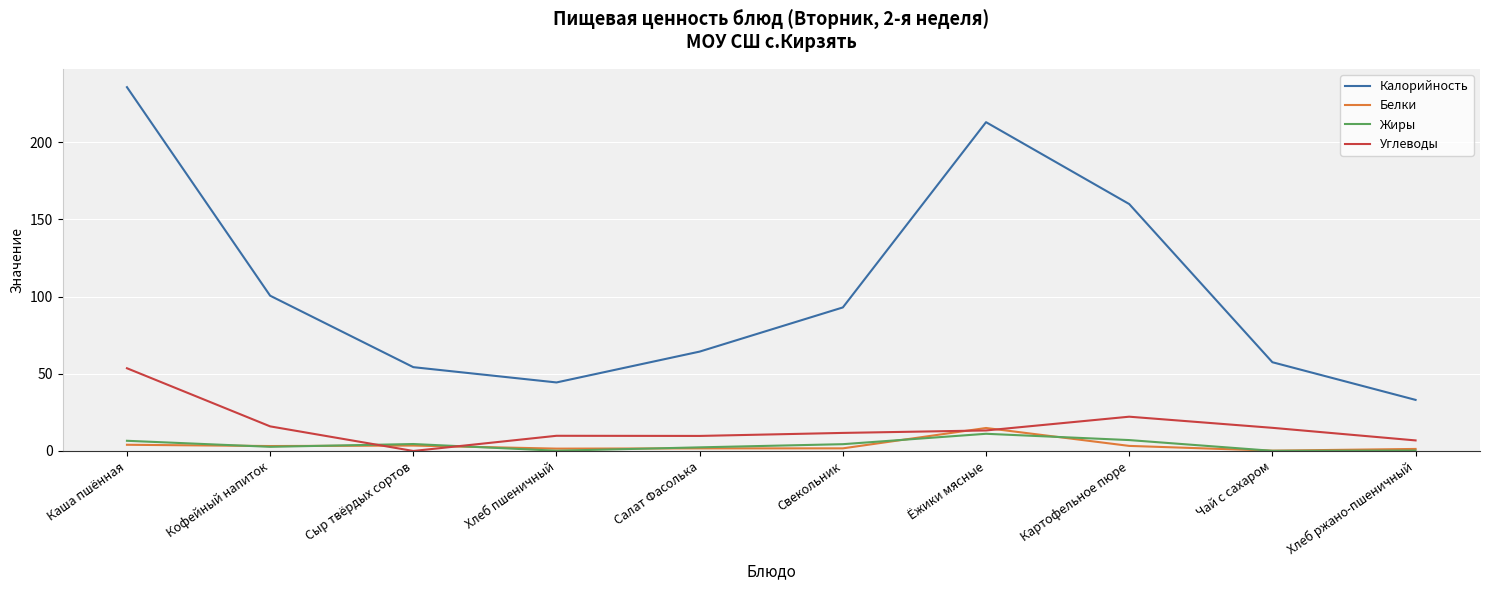

What position from the left is Сыр твёрдых сортов?

3